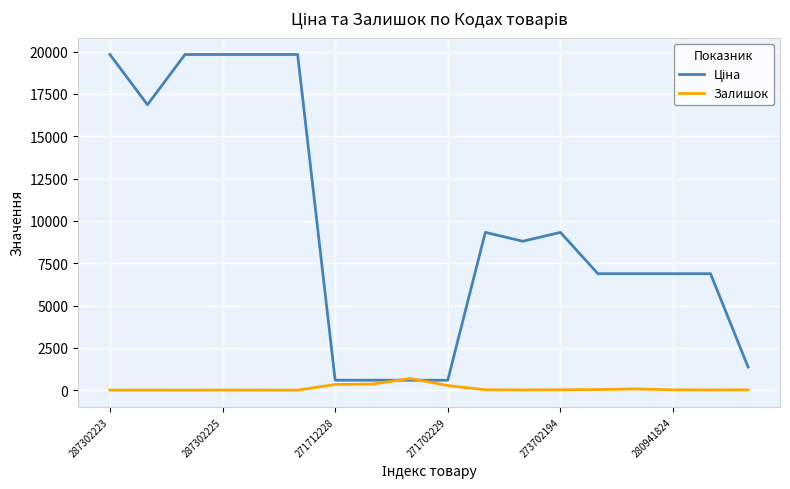

How many lines are shown in the chart?

2